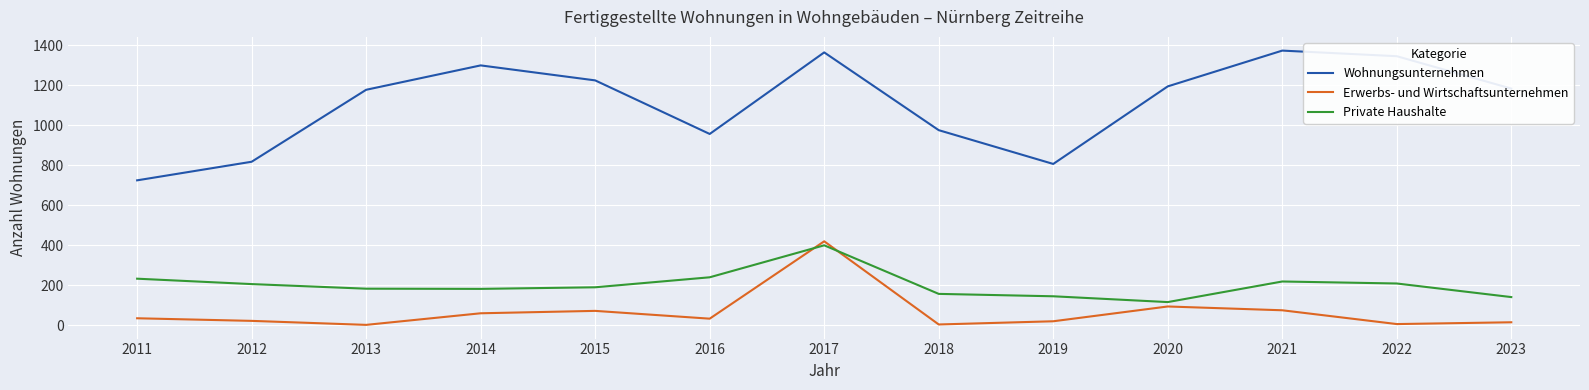

How many series are shown in this chart?

3